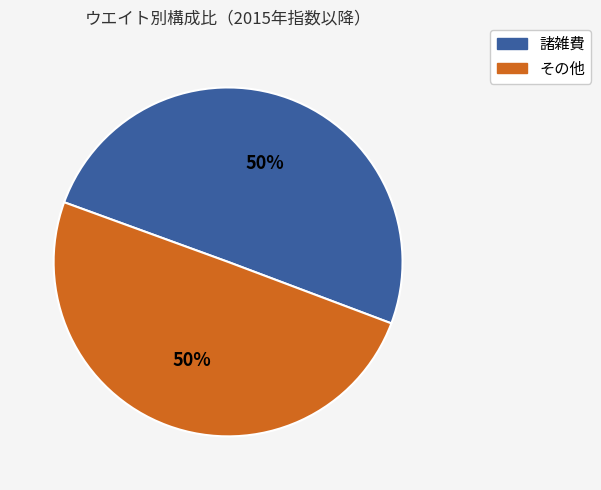

How many slices are in this pie chart?

2